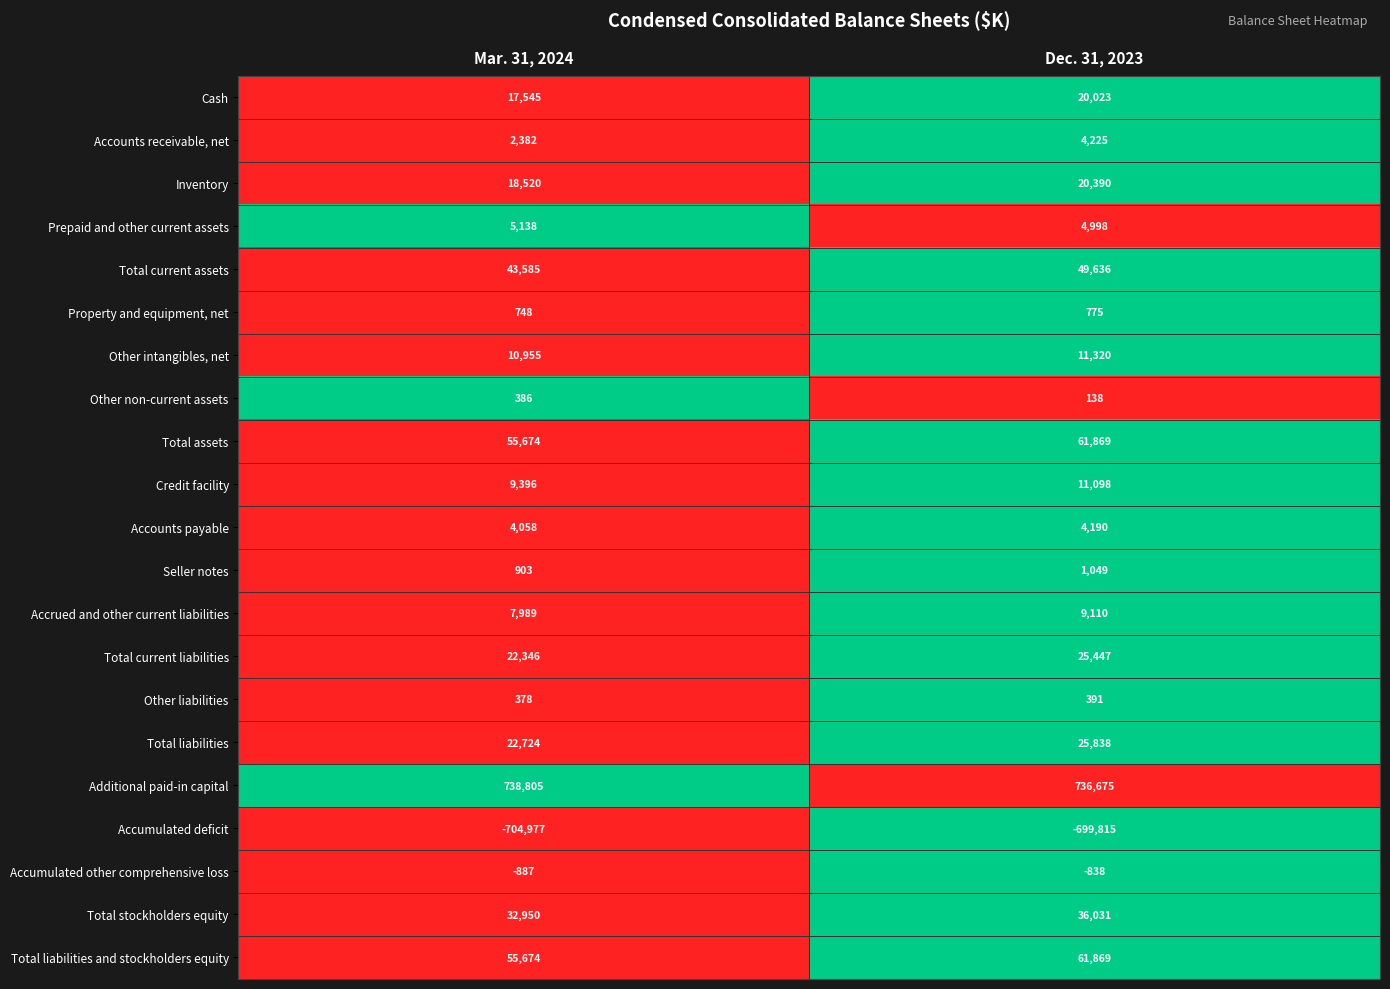

Where is Total assets nearest to the value 58771?

Mar. 31, 2024